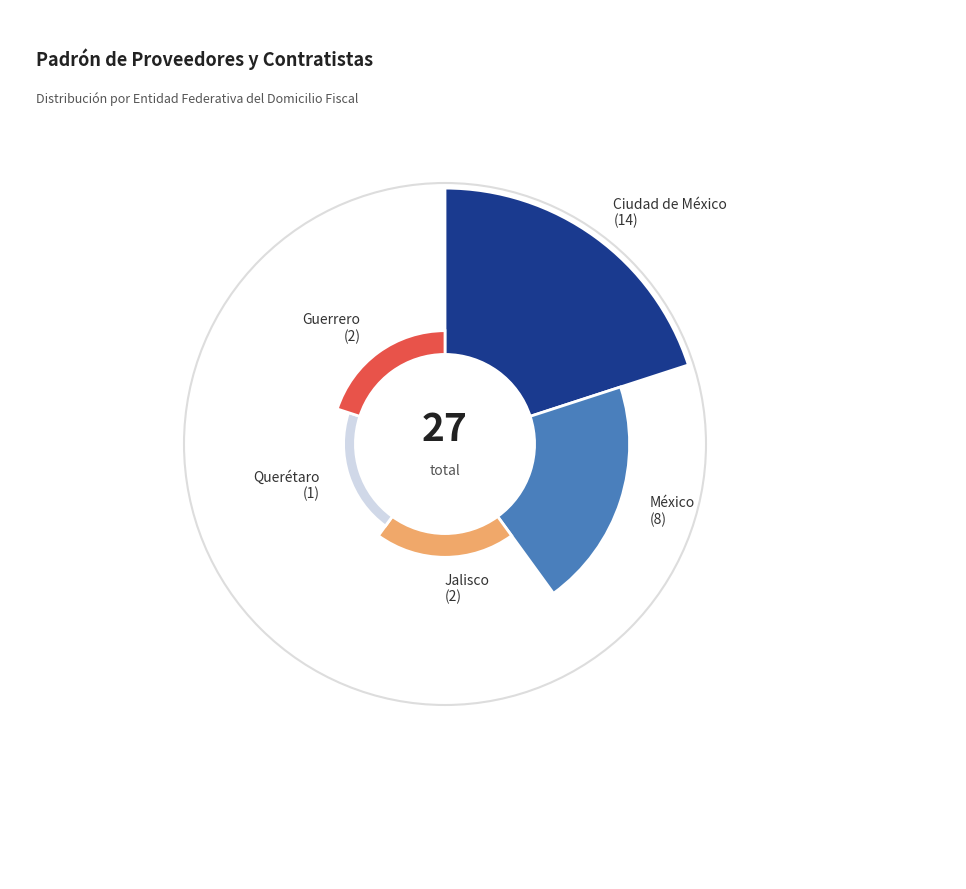

What is the ratio of the value at Querétaro to the value at México?

0.1